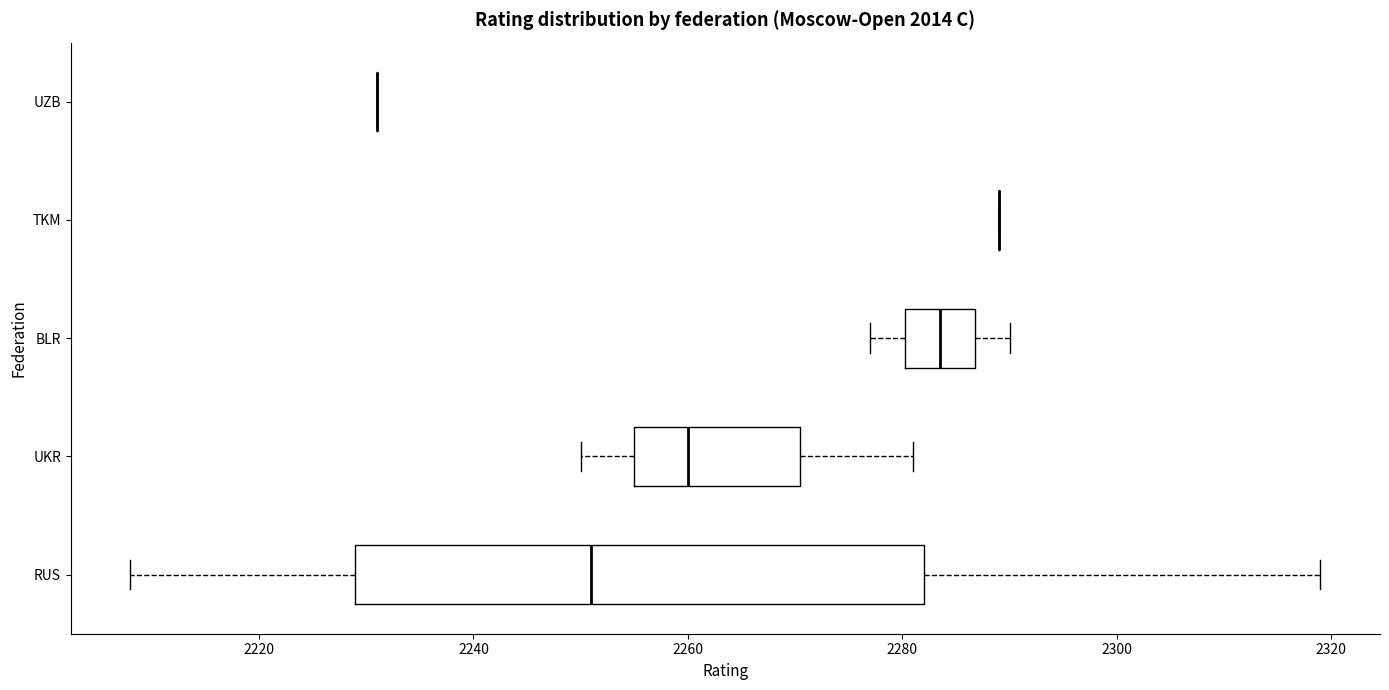

Reading bottom to top, transcribe this box plot: for each box, give where its median line is, the range the box spans, and where its two whiskers end, as read against the x-axis. The values are not printed on the chart, so give them approximately, as read against the axis.

RUS: median 2252, box 2230 to 2282, whiskers 2208 to 2320
UKR: median 2260, box 2256 to 2270, whiskers 2250 to 2282
BLR: median 2284, box 2280 to 2286, whiskers 2278 to 2290
TKM: box collapsed to a line at 2290, whiskers 2290 to 2290
UZB: box collapsed to a line at 2232, whiskers 2232 to 2232